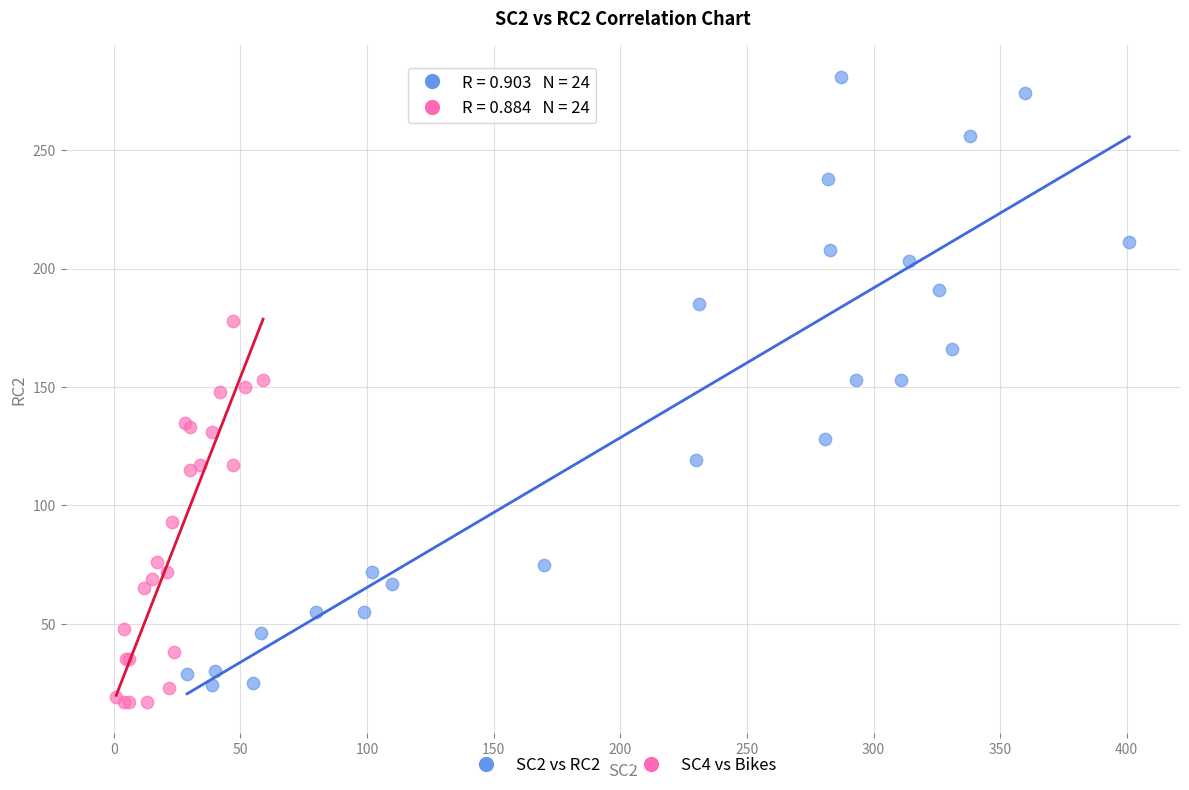

Which series has the largest Y range (max minus min)?

SC2 vs RC2